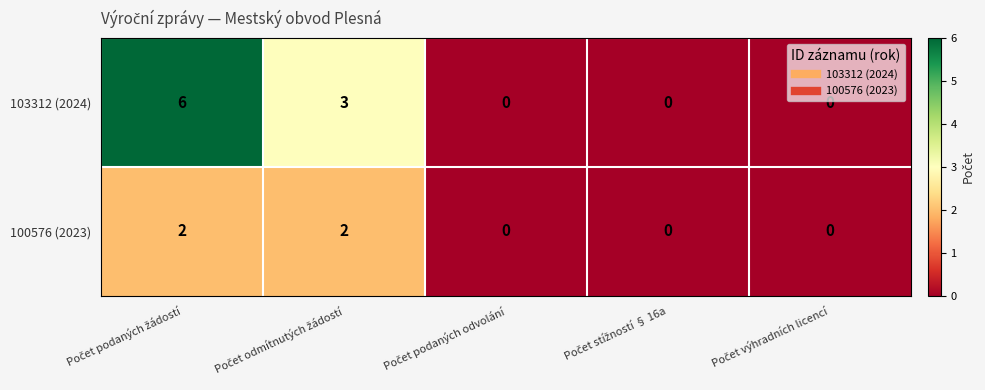

Which series has the largest range (max minus min)?

103312 (2024)